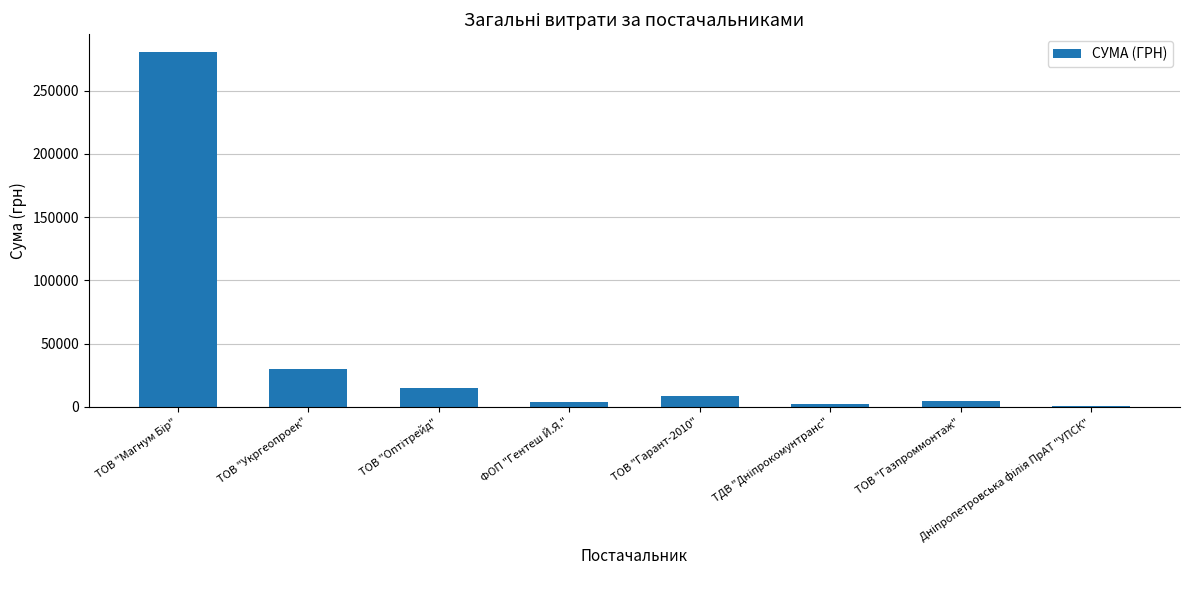

The value at ТОВ "Укргеопроек" is 41076.2. True or false?

False